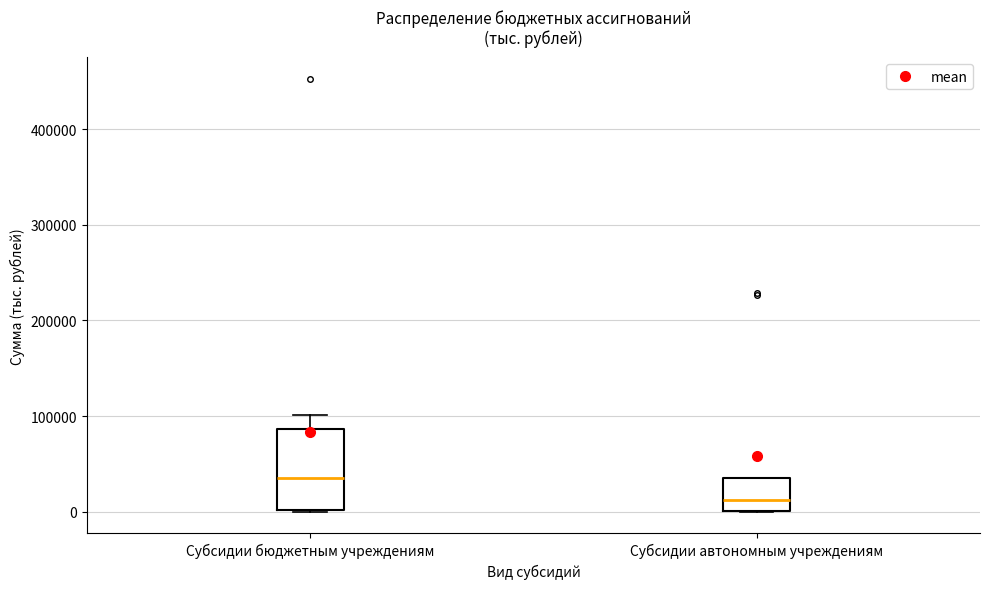

Which box has the highest median line?

Субсидии бюджетным учреждениям